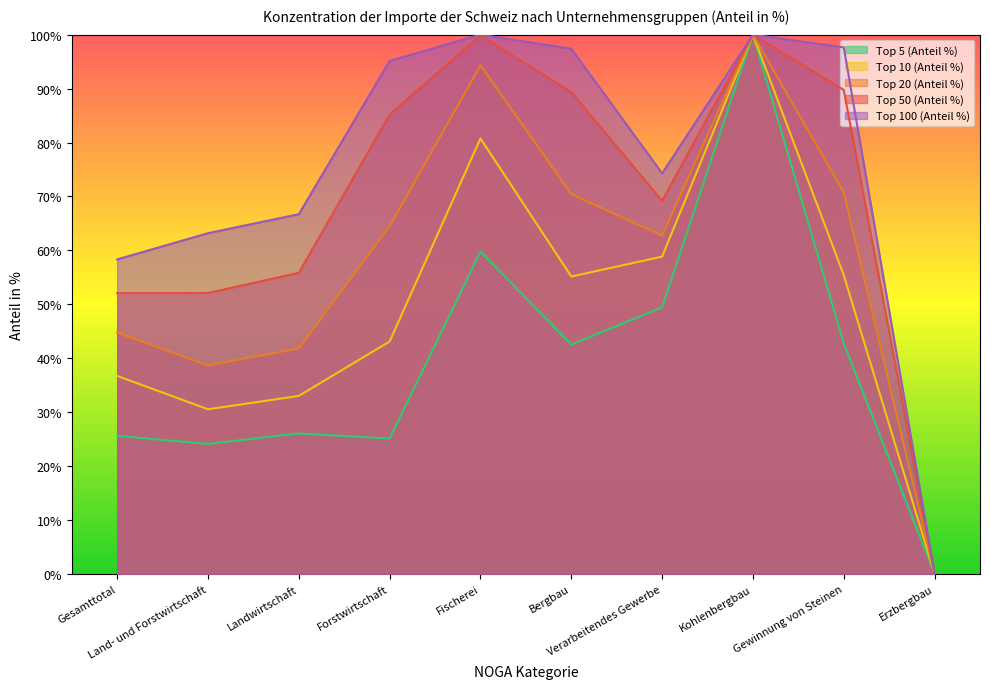

At which label does Top 50 (Anteil %) reach its peak?

Kohlenbergbau